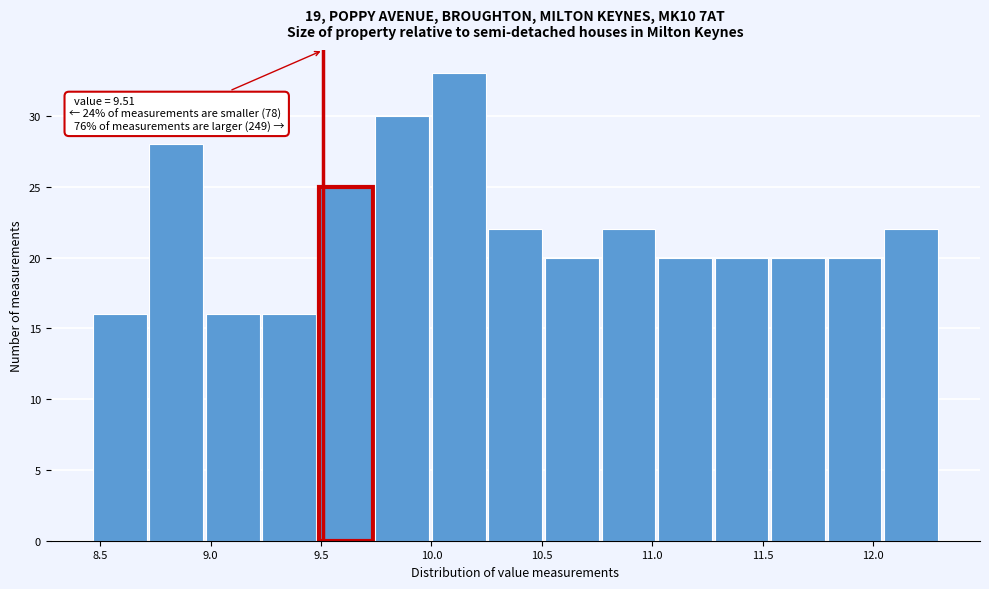

Over which range of the x-axis is the bar tallest?

10.00 to 10.25